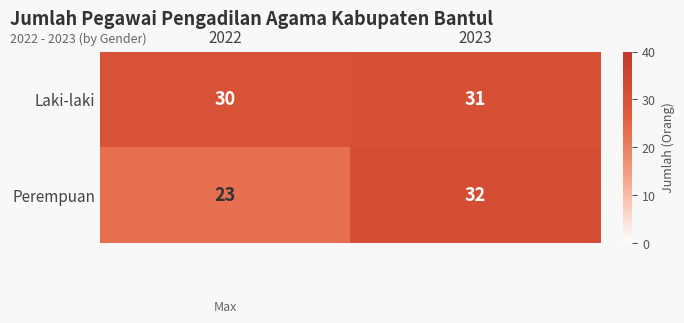

List the series in order of their peak value, lowest first.

Laki-laki, Perempuan